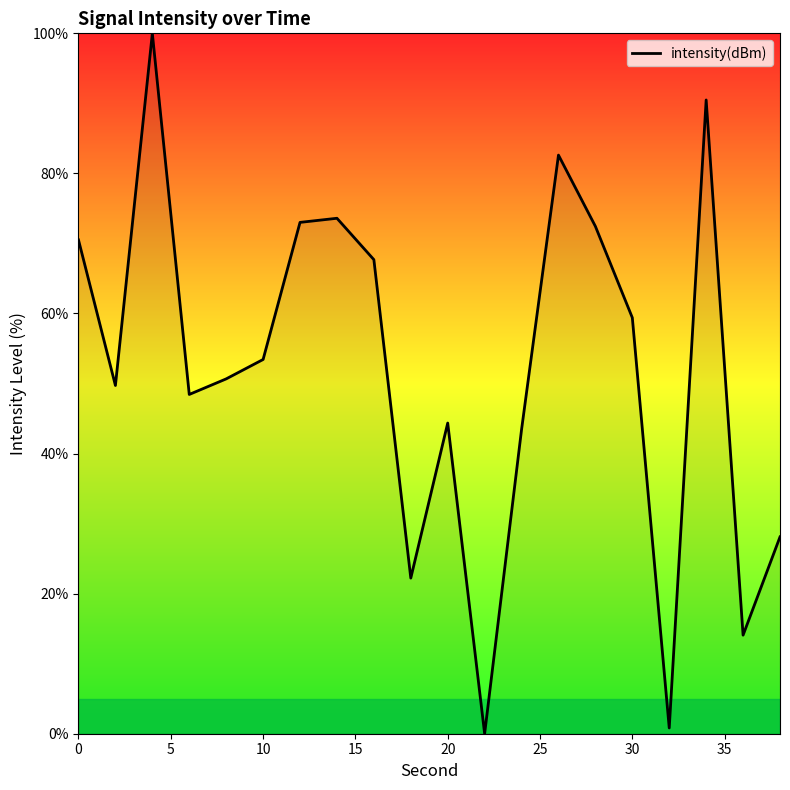

What is the greatest value displayed?

100.0